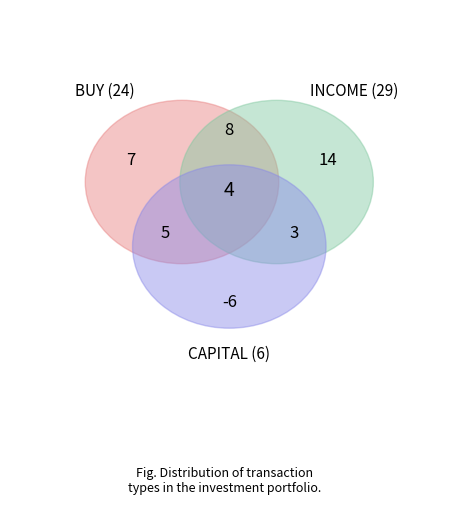

What percentage is the other slice, to the nearest percent?

14%